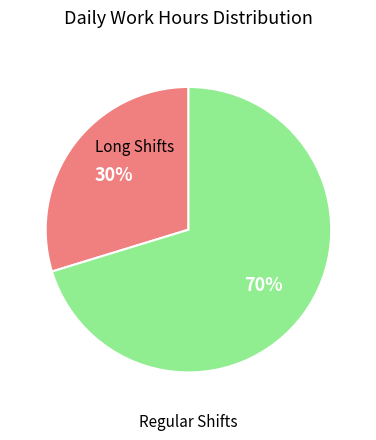

To the nearest percent, what is the average slice percentage?

50%